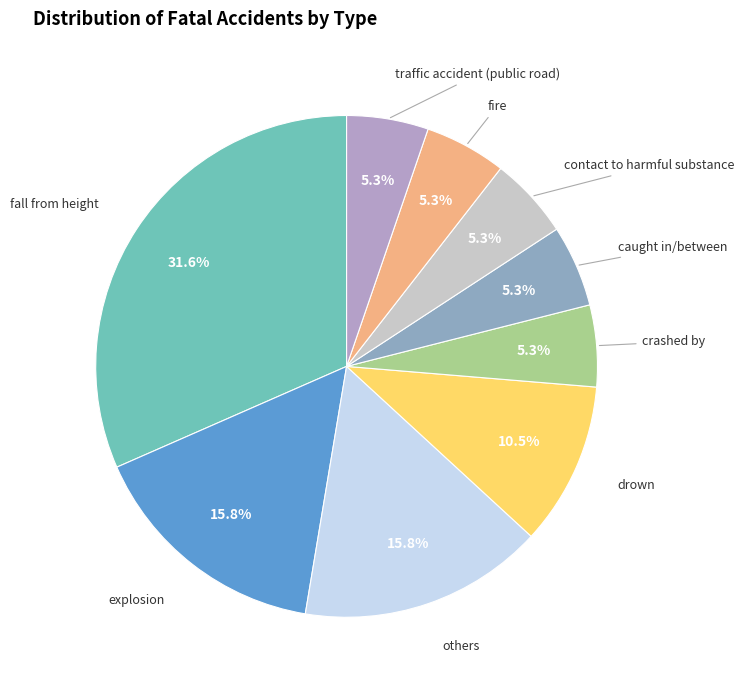

What is the largest slice in the pie chart?

fall from height